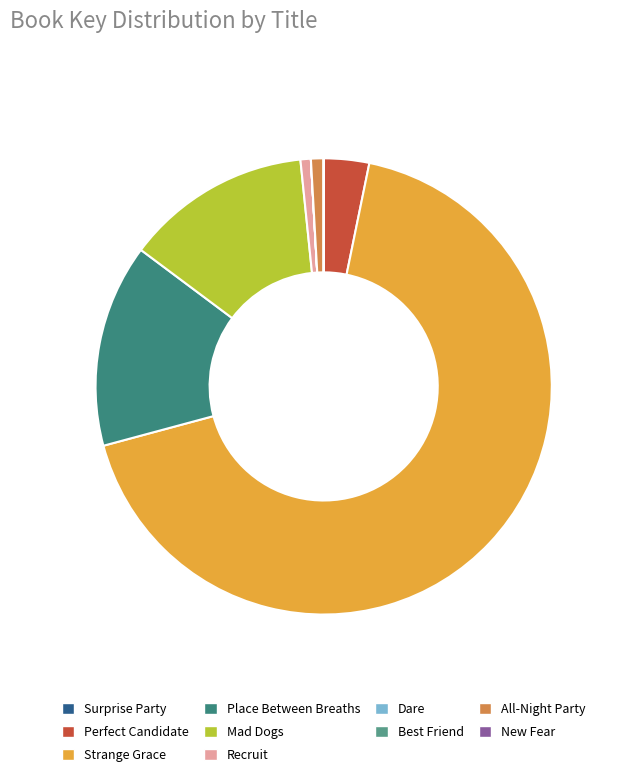

What percentage is the All-Night Party slice, to the nearest percent?

1%